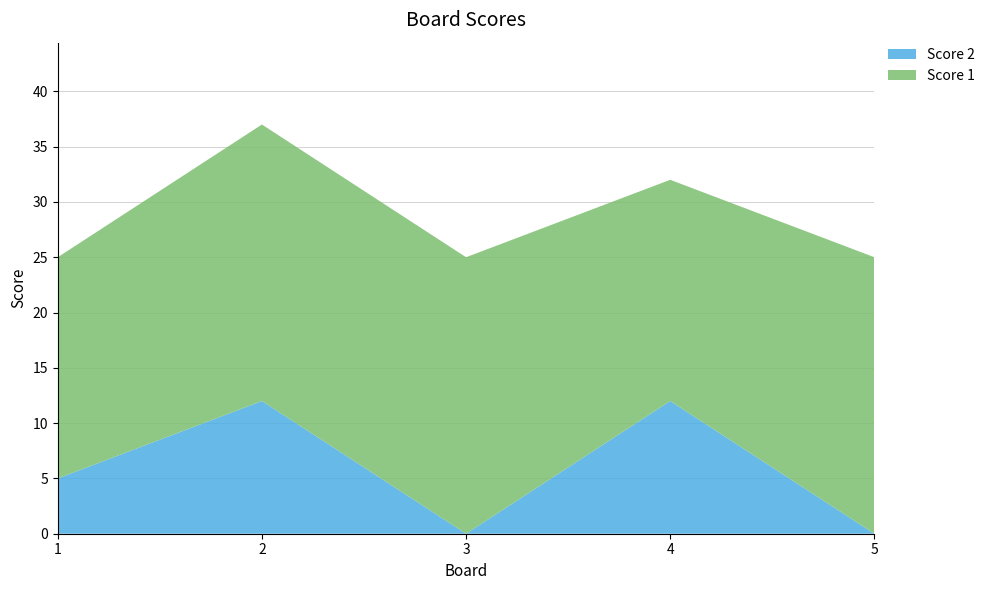

Reading right to left, extract all data points from this chart.

Score 2: 5=0	4=12	3=0	2=12	1=5
Score 1: 5=25	4=20	3=25	2=25	1=20